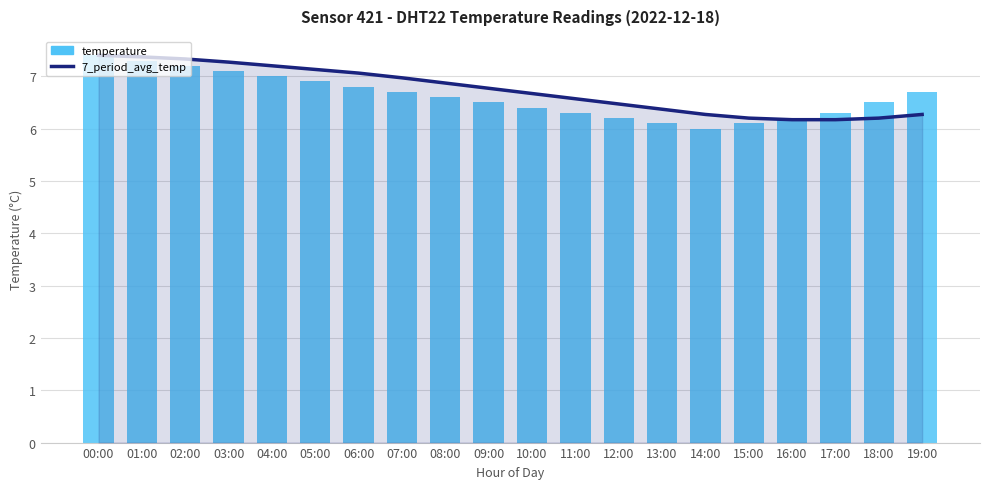

What is the average value of the 7_period_avg_temp series?

6.7